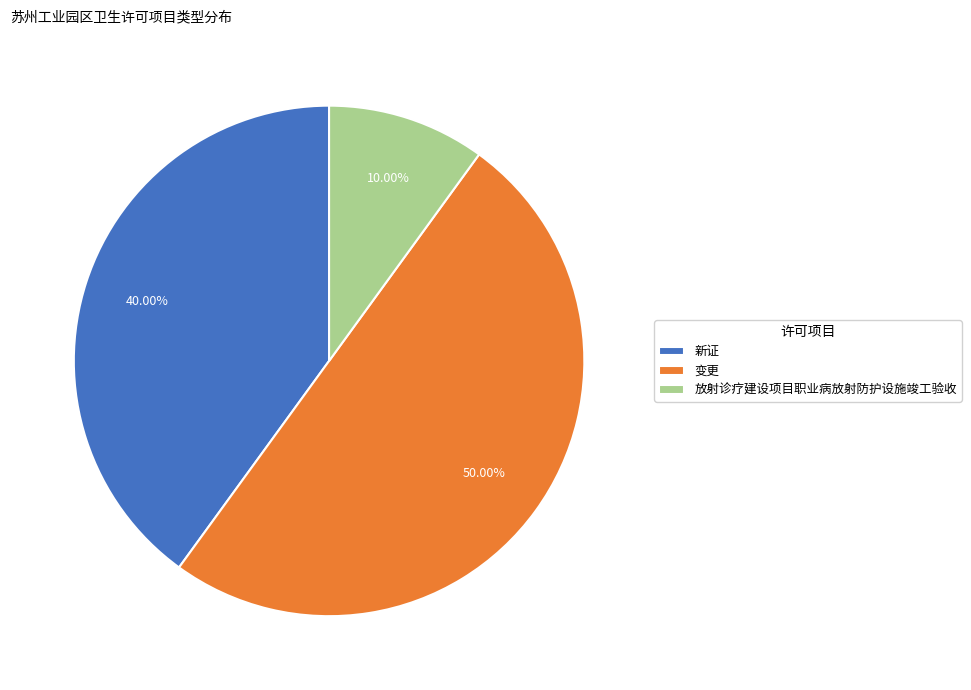

What percentage do 新证 and 放射诊疗建设项目职业病放射防护设施竣工验收 together represent?

50.0%